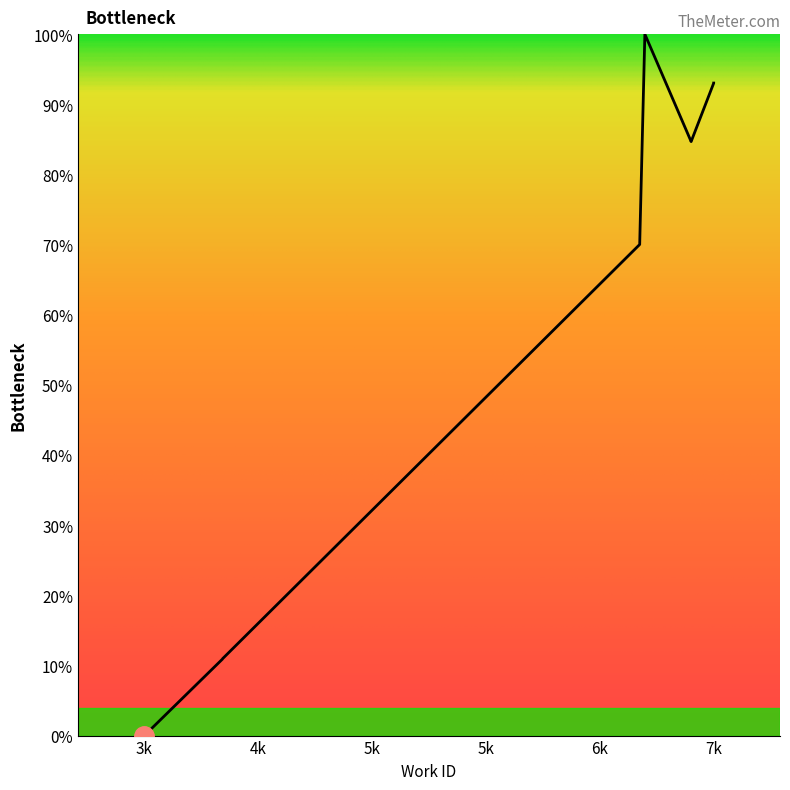

What is the change in value from 3389 to 3986?

+11.1